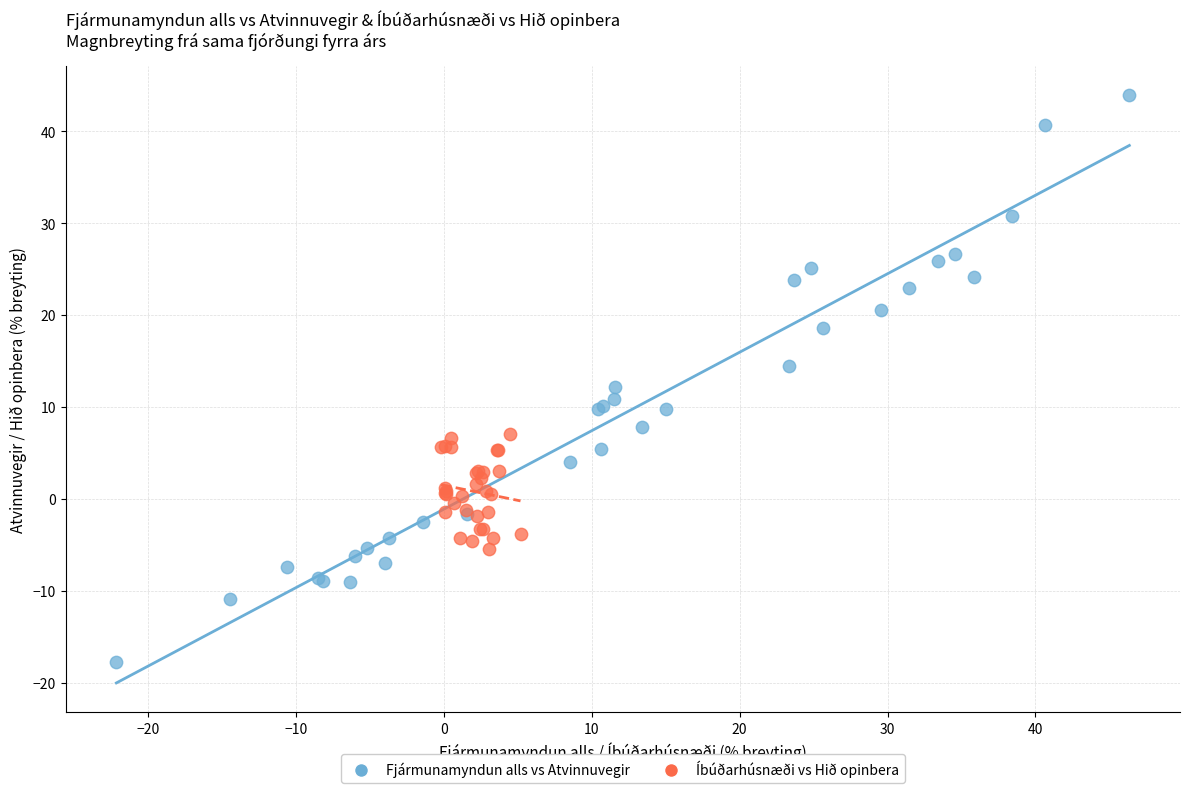

Which series reaches the minimum Y coordinate?

Fjármunamyndun alls vs Atvinnuvegir